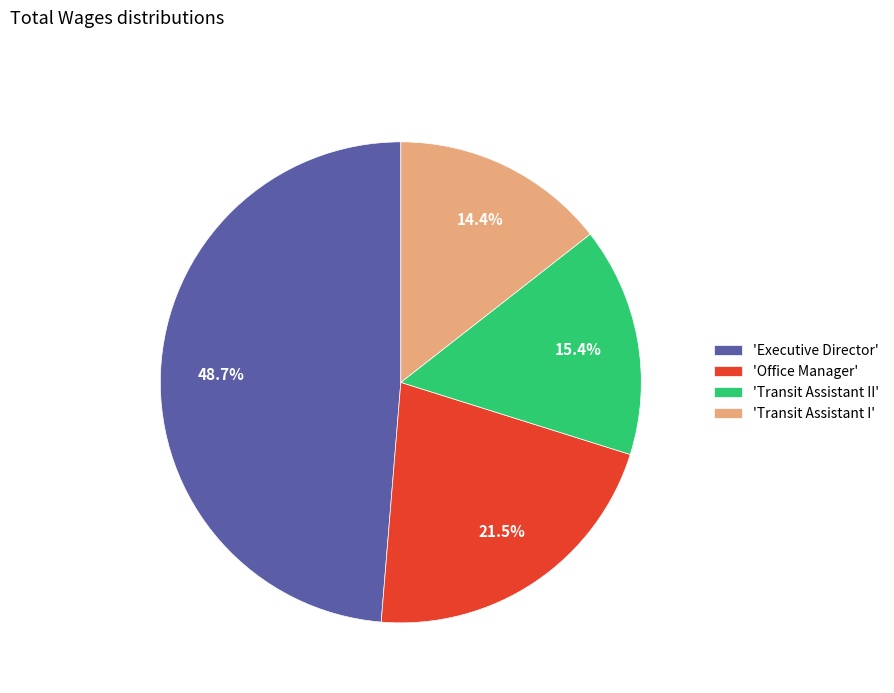

What is the total percentage of 'Transit Assistant II' and 'Office Manager'?

36.9%